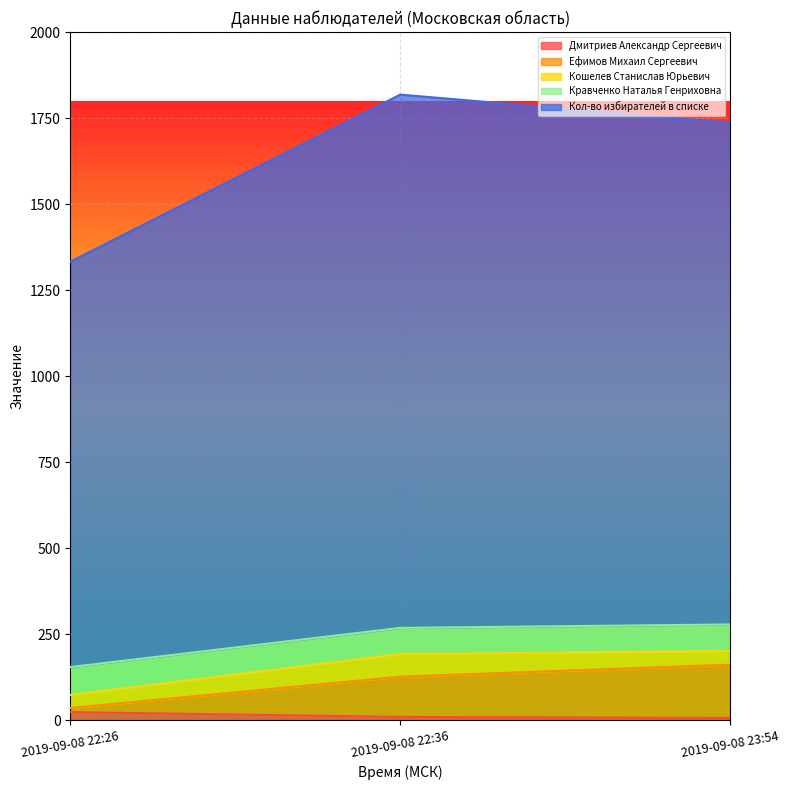

What is the total value across all series at 2019-09-08 22:36?

1819